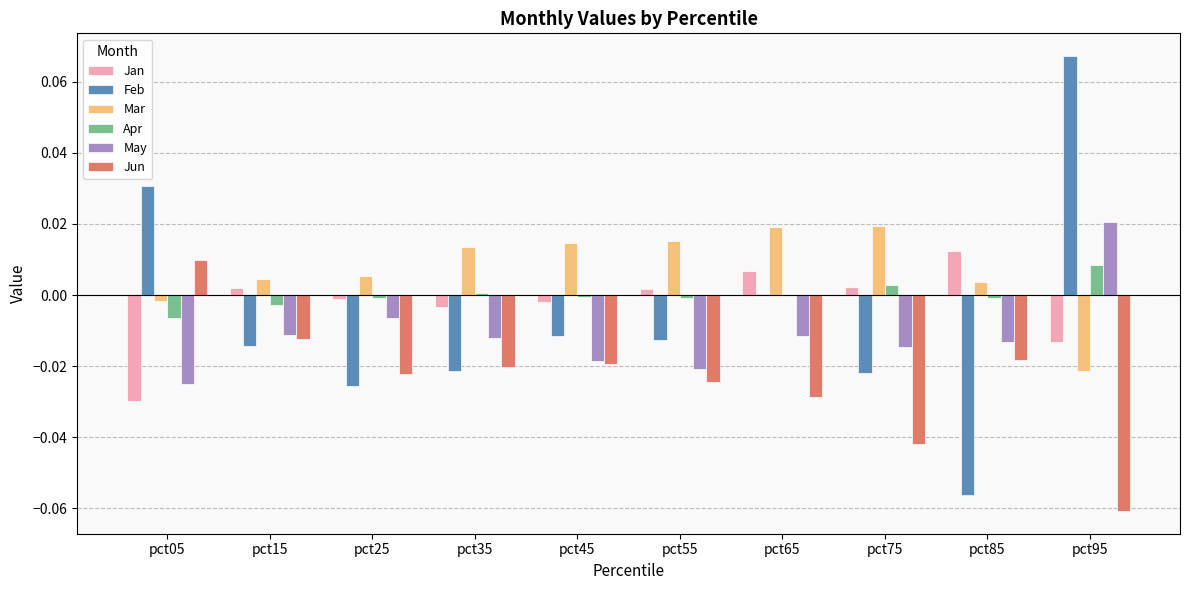

Is the value of Jun at pct05 greater than the value of May at pct15?

Yes